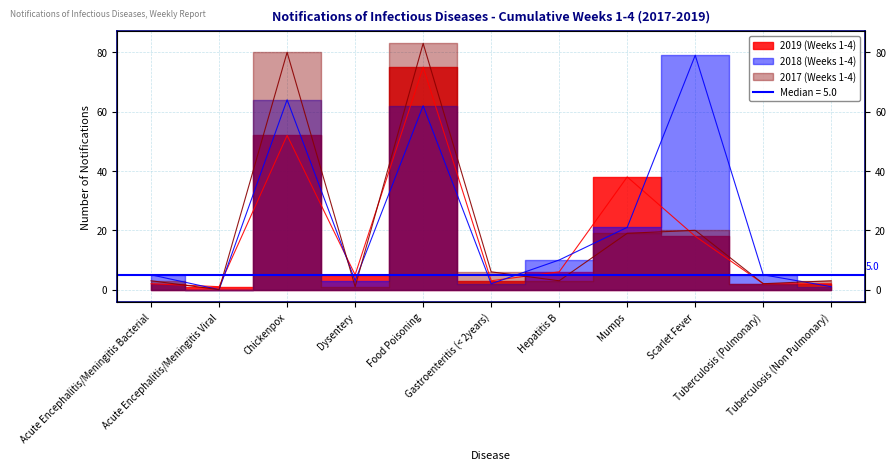

Where is 2018 (Weeks 1-4) nearest to the value 39?

Mumps